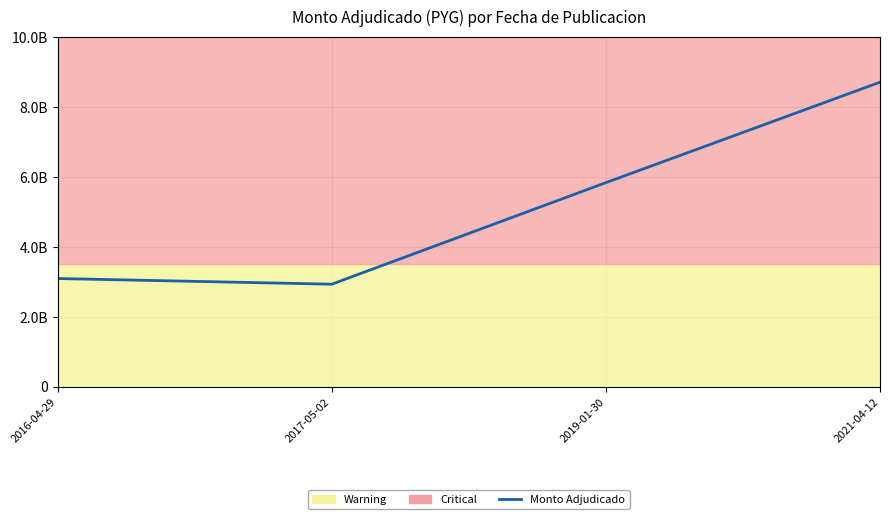

Which category has the lowest value across all series?

2017-05-02